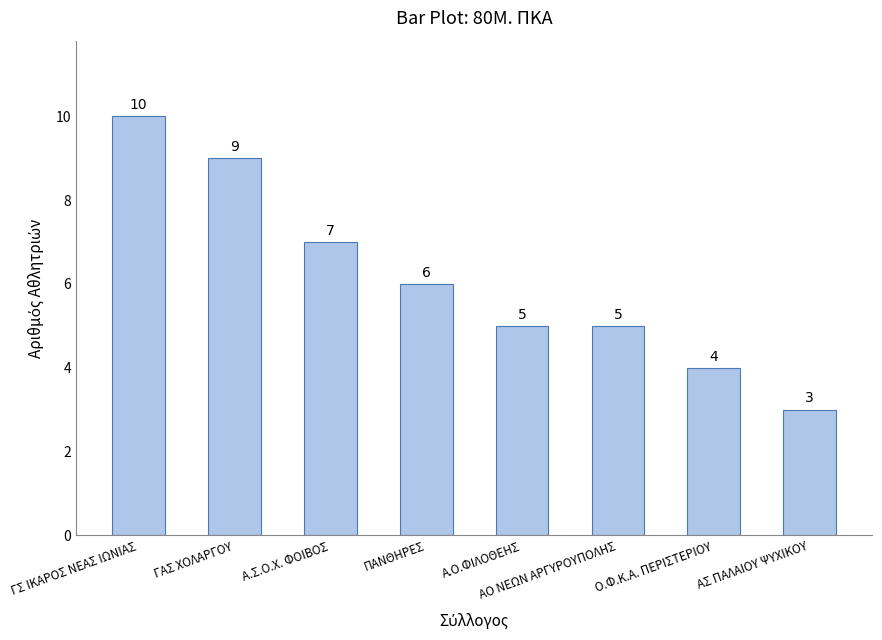

Count the values in the range 5 to 9.

5